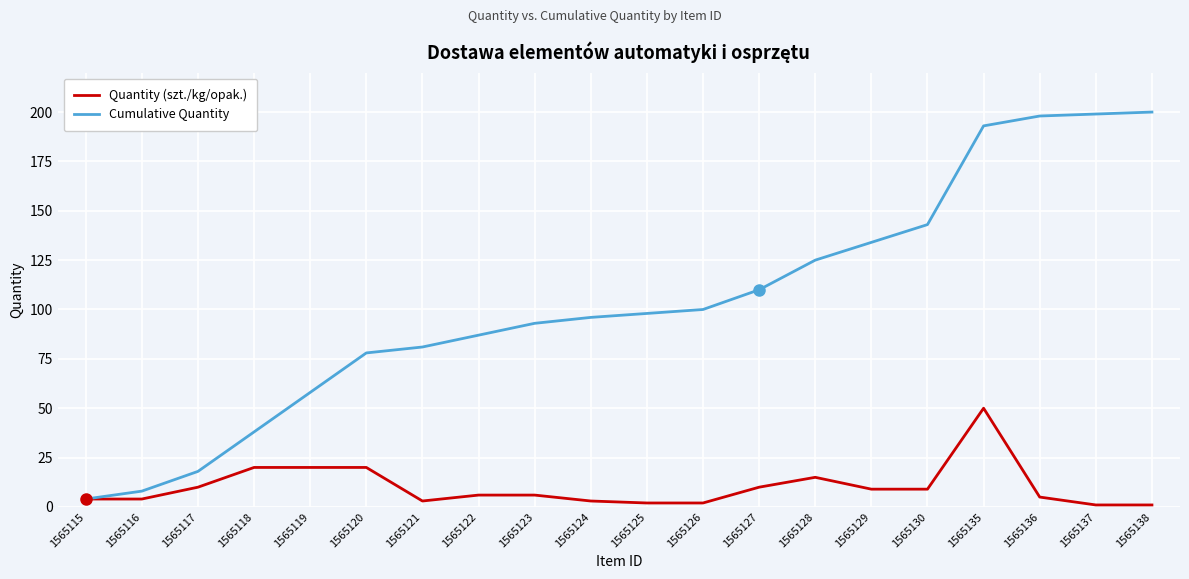

At which category is the sum across all series the highest?

1565135